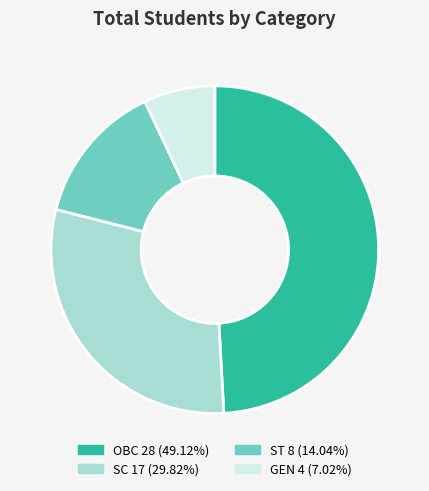

True or false: GEN accounts for 7% of the total.

True